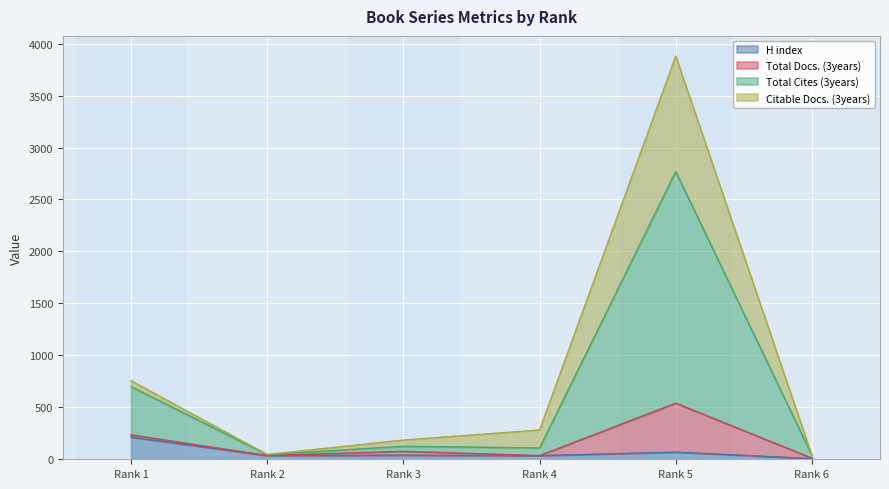

What are all the series names shown in the legend?

H index, Total Docs. (3years), Total Cites (3years), Citable Docs. (3years)